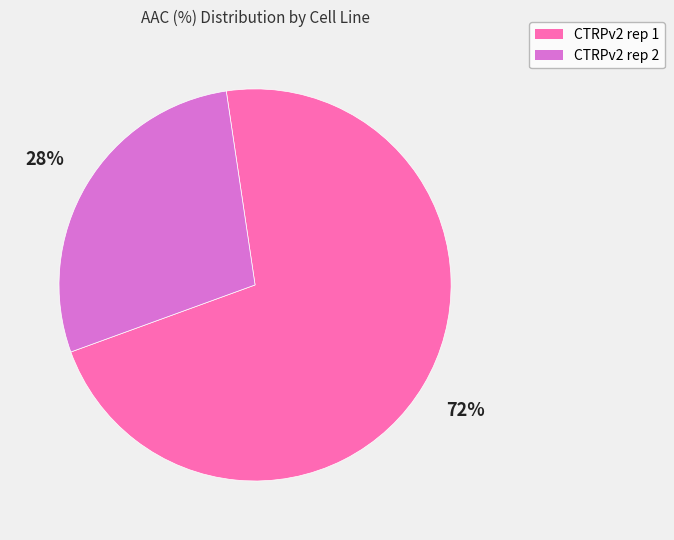

Does CTRPv2 rep 2 account for over 50% of the chart?

No